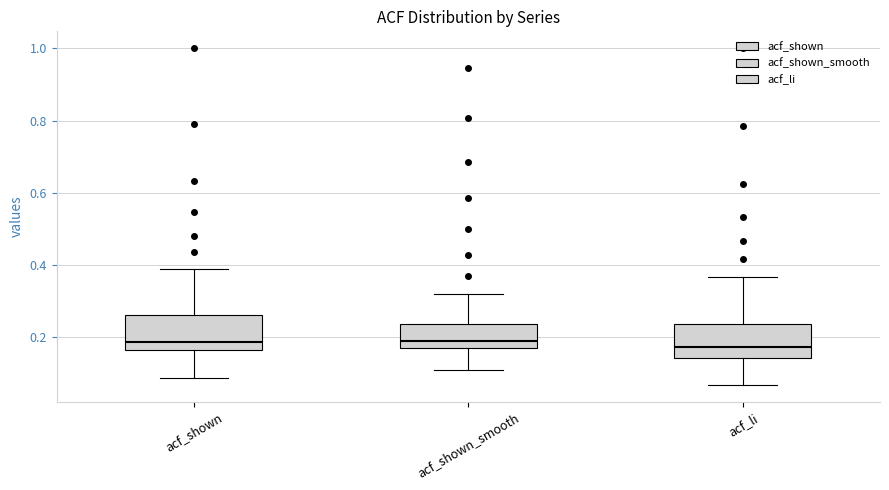

Where does the lower whisker of the box for acf_li end on the y-axis? The values are not printed on the chart, so give them approximately, as read against the axis.

0.06